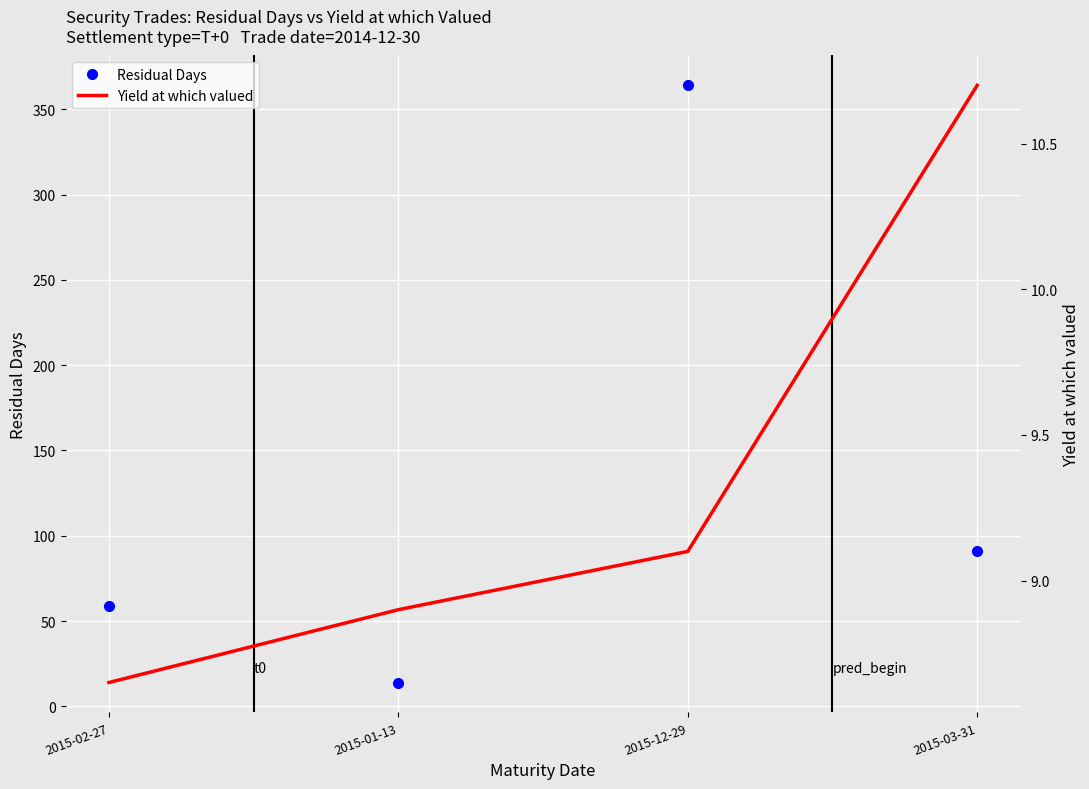

How many distinct data groups are displayed?

2